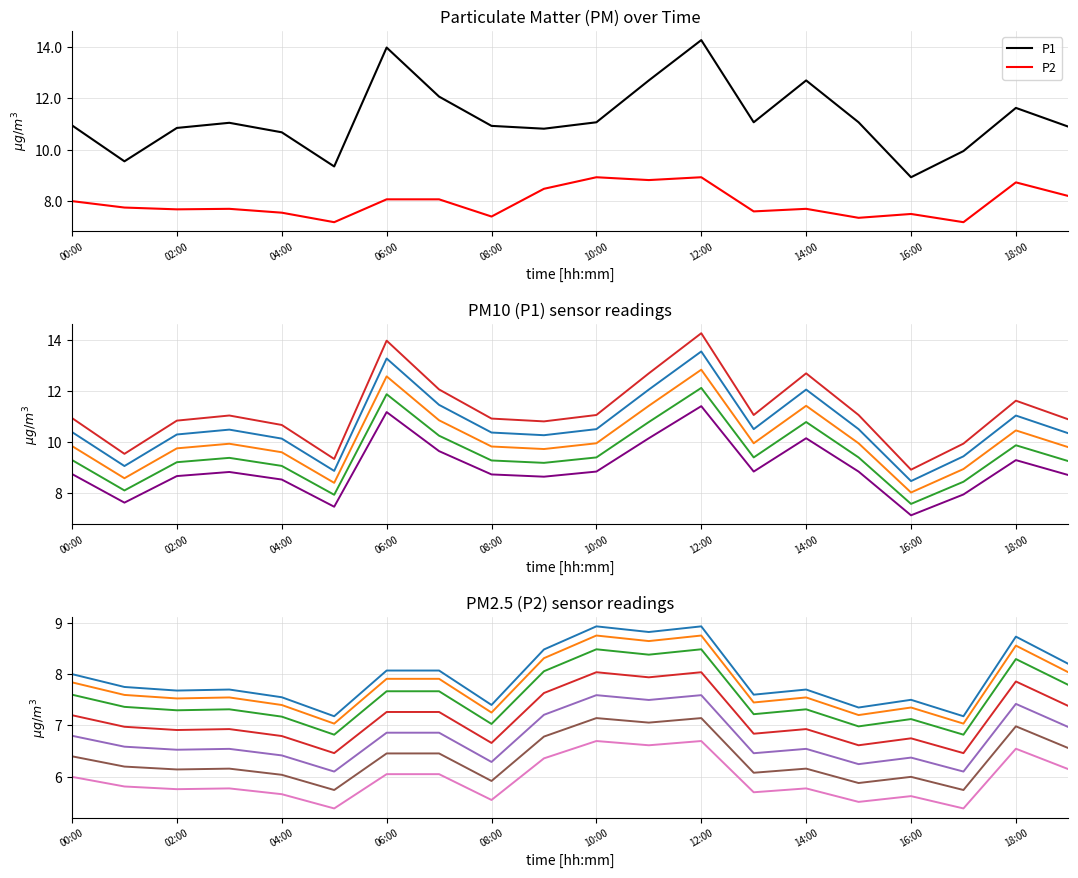

What is the value of the P2 point at the 8th from the left?

8.1